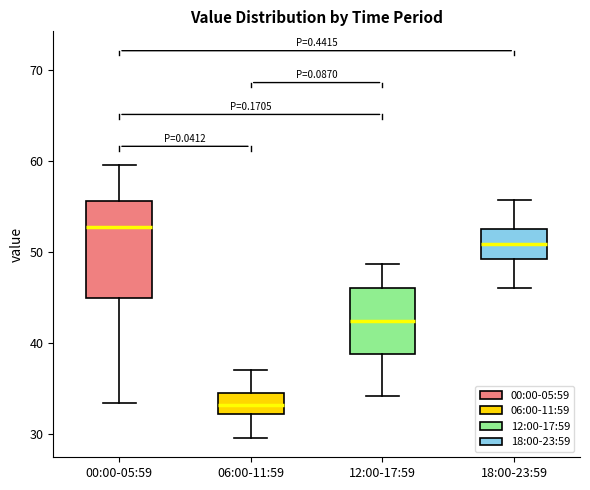

Where does the median line of the box for 00:00-05:59 sit on the y-axis? The values are not printed on the chart, so give them approximately, as read against the axis.

53